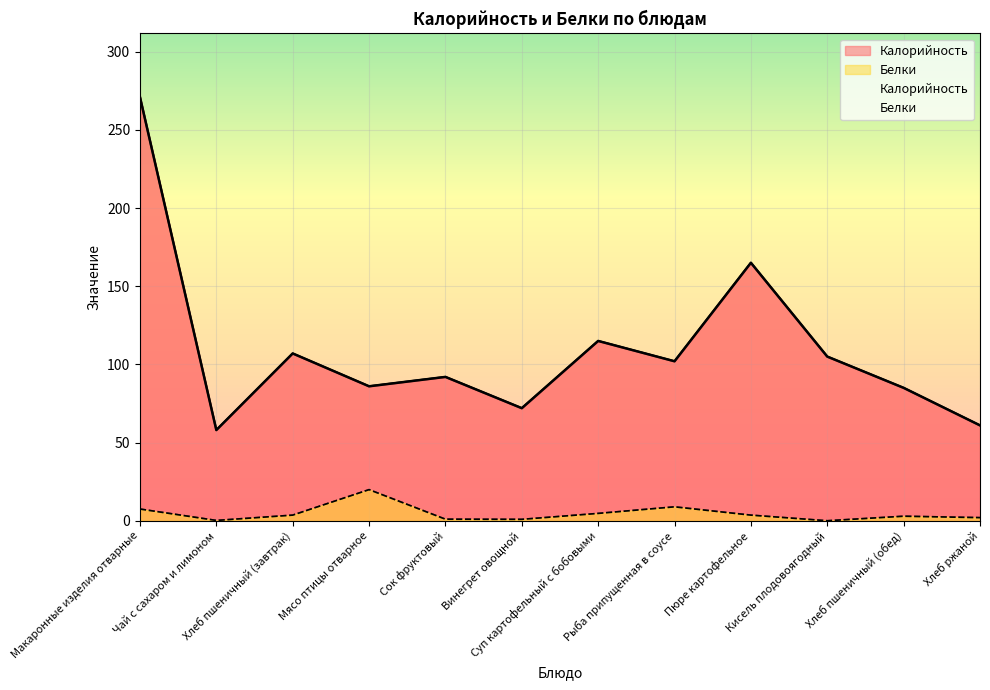

True or false: Калорийность has a value of 115.0 at Суп картофельный с бобовыми.

True